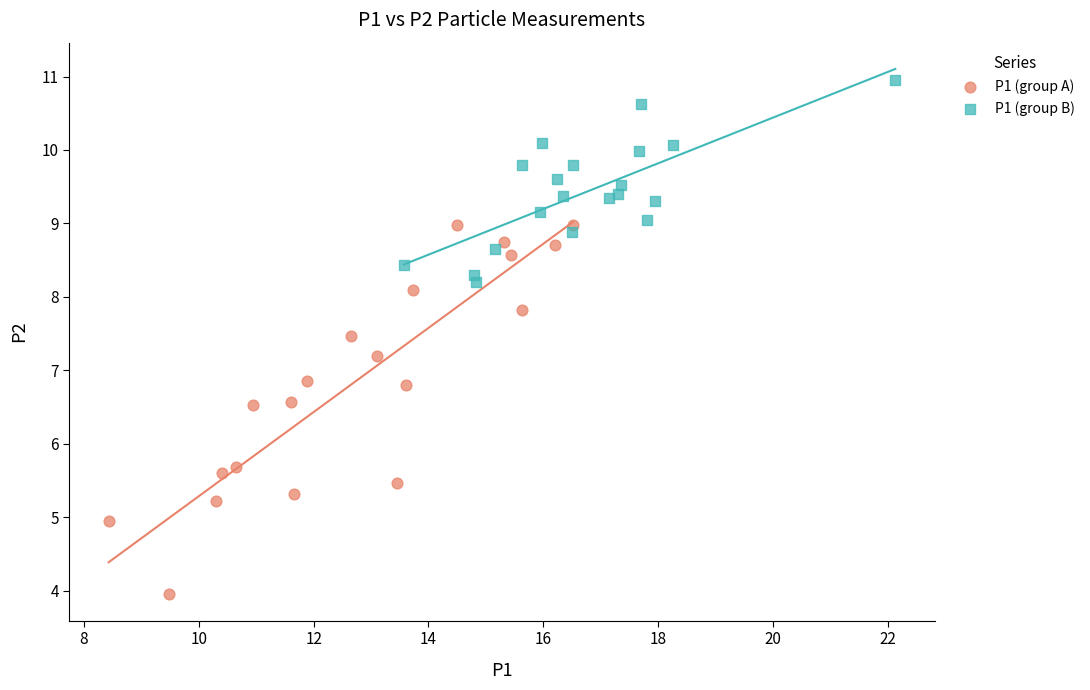

Which series has the largest Y range (max minus min)?

P1 (group A)